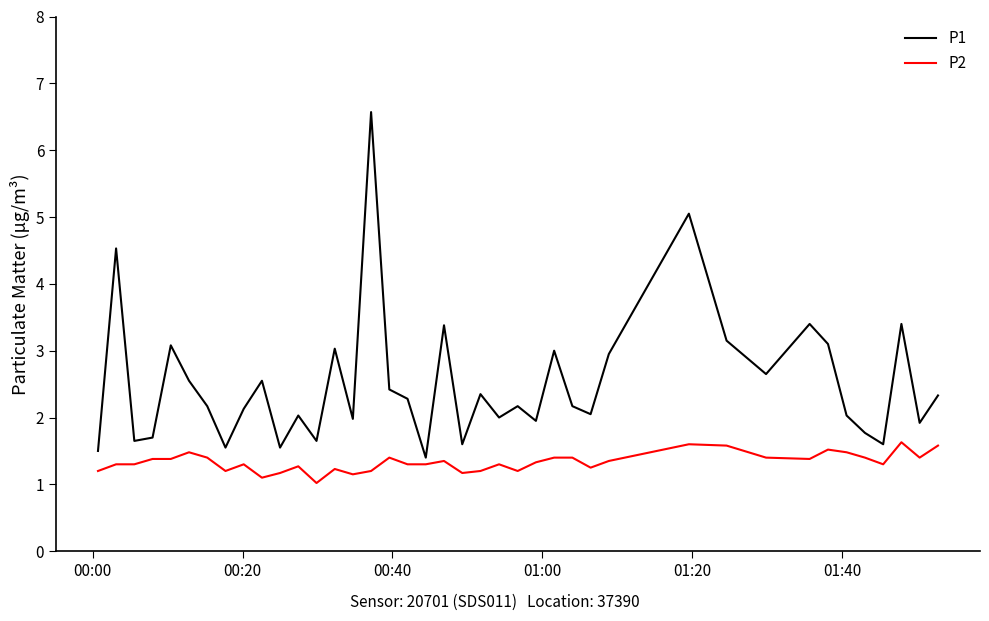

Which series has the largest total across all categories?

P1